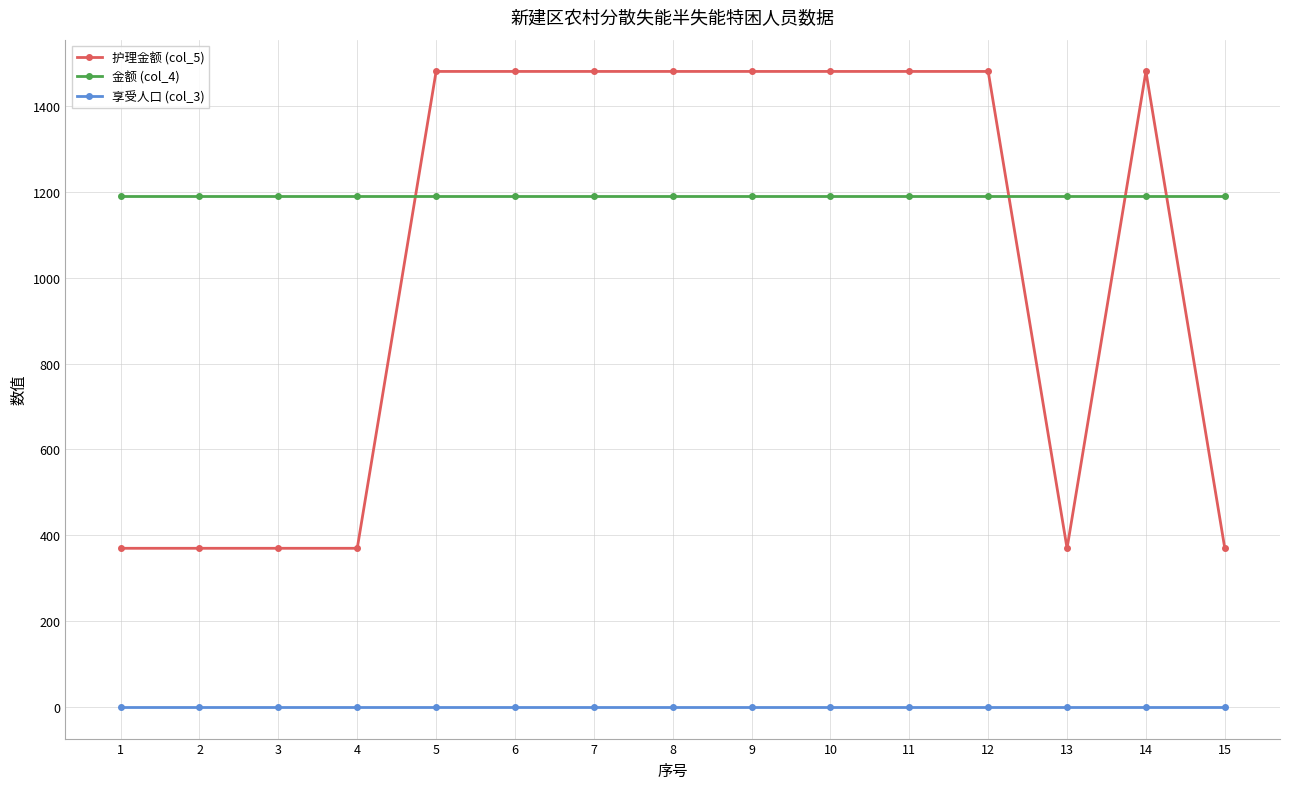

Which series has the largest range (max minus min)?

护理金额 (col_5)